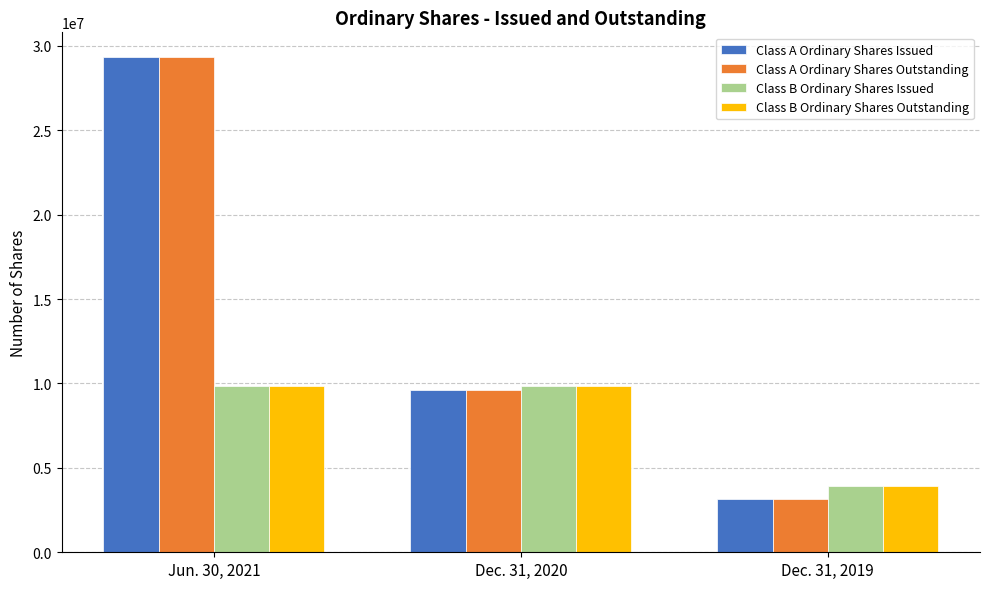

What is the average value of the Class A Ordinary Shares Outstanding series?

14032040